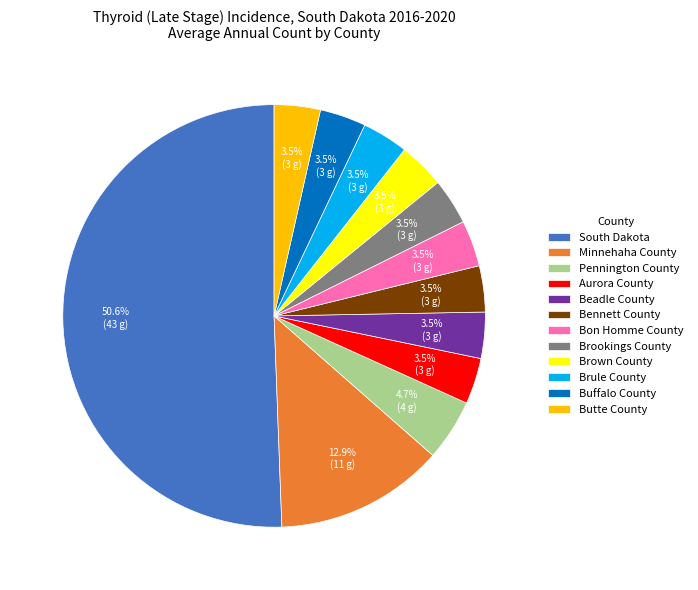

What percentage do Brookings County and Pennington County together represent?

8.2%